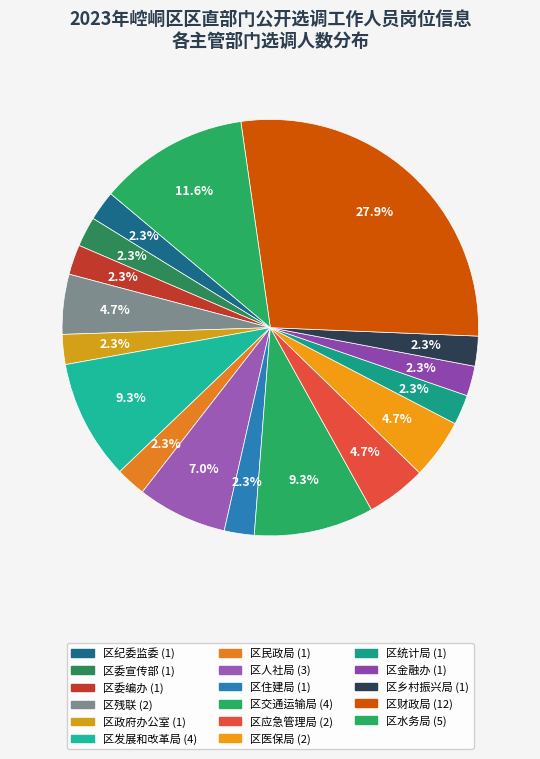

How many segments does this pie chart have?

17